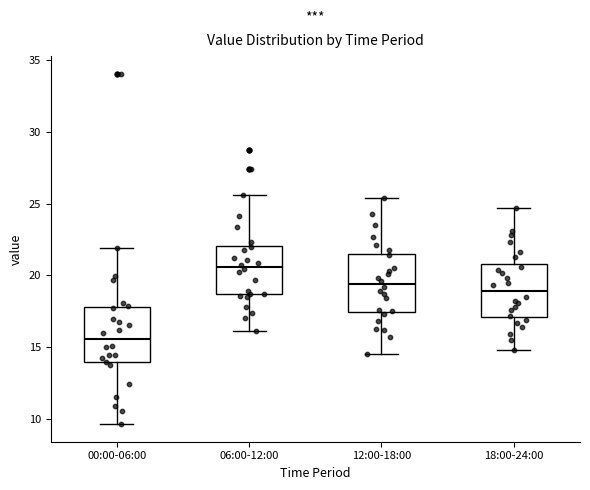

Where does the median line of the box for 18:00-24:00 sit on the y-axis? The values are not printed on the chart, so give them approximately, as read against the axis.

19.0